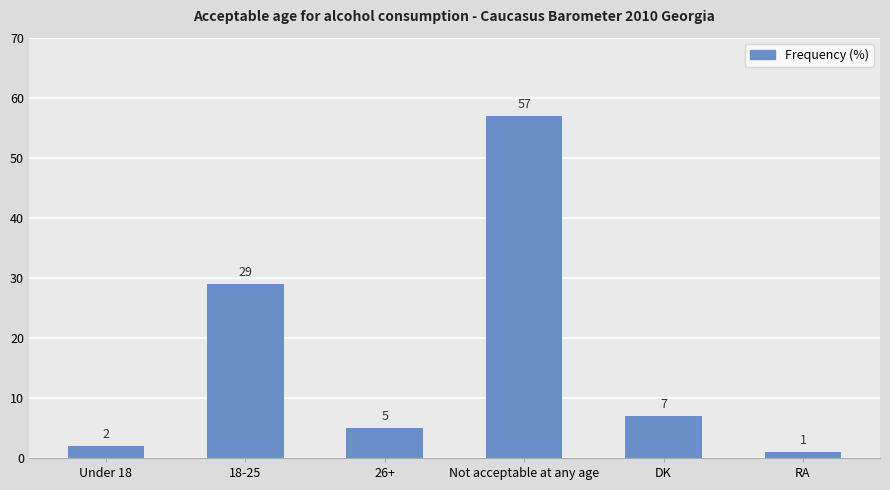

What is the average value?

17